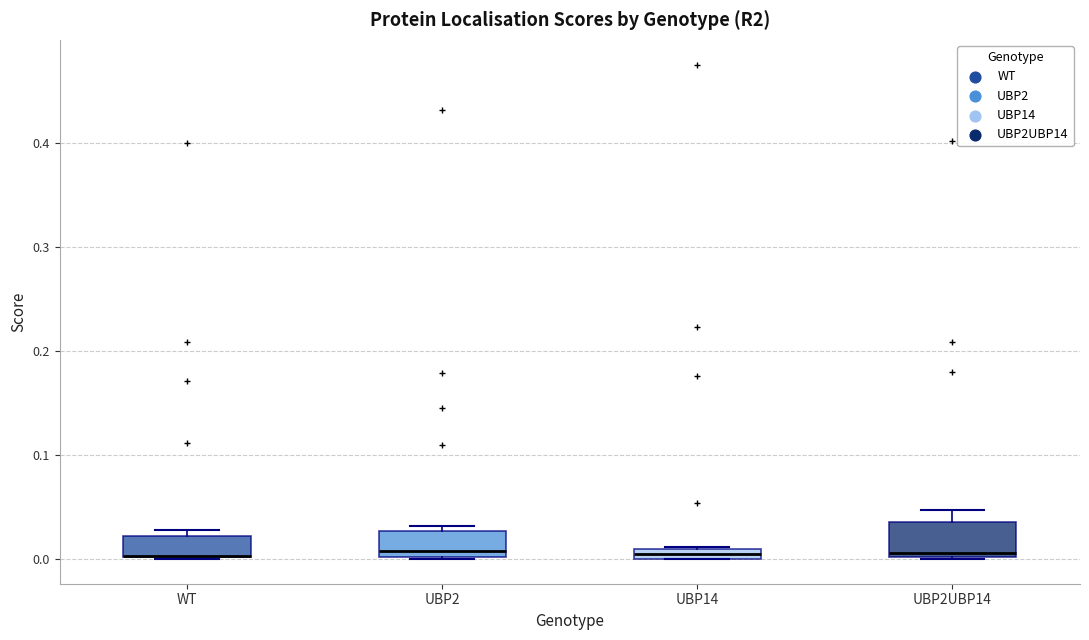

Where is the lower edge of the box for WT on the y-axis? The values are not printed on the chart, so give them approximately, as read against the axis.

0.00